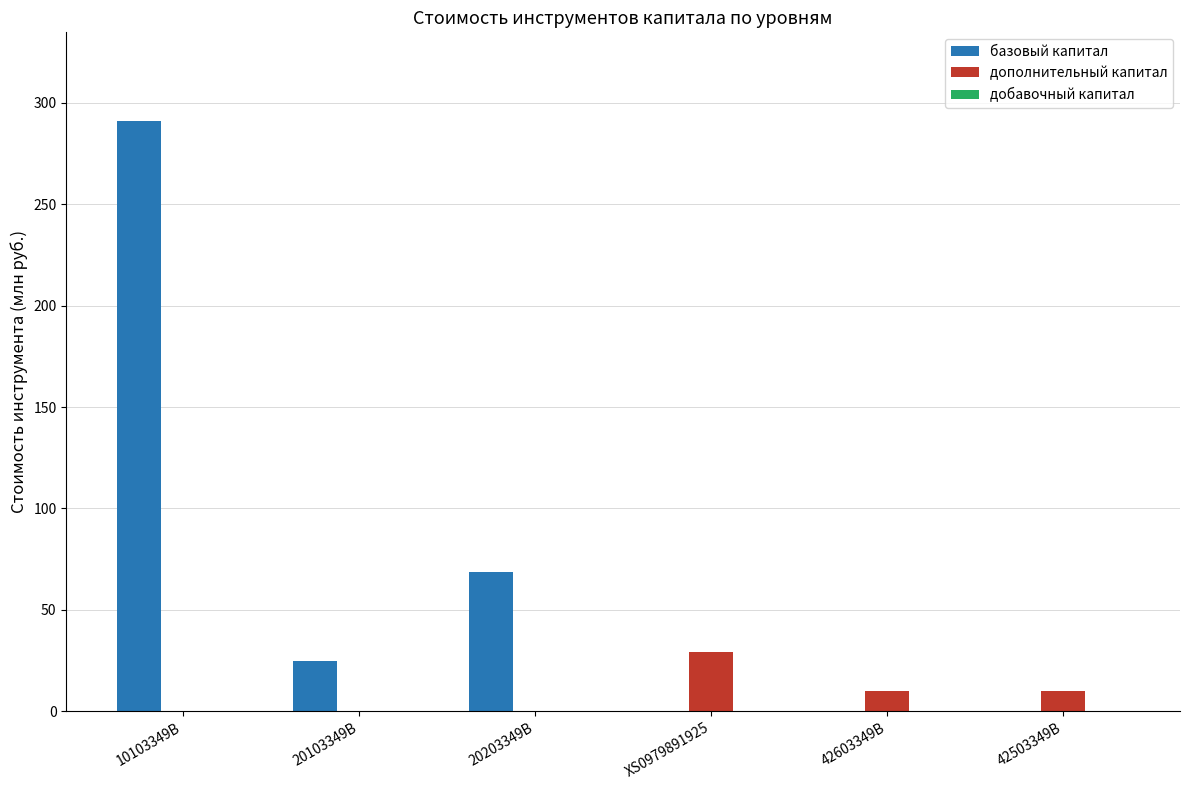

What is the sum of all базовый капитал values?

384.8